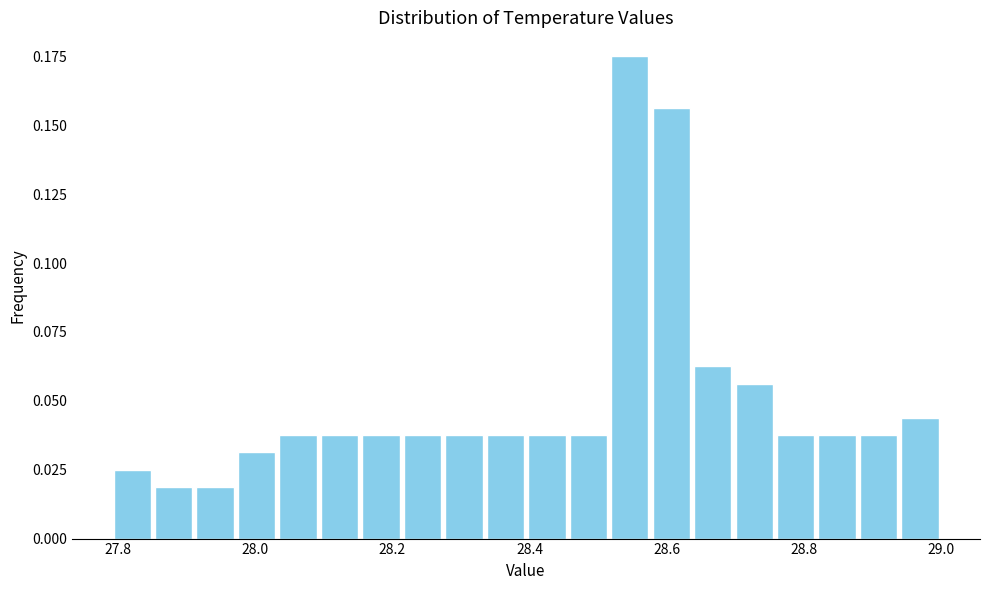

Around what value on the x-axis is the tallest bar? Give the approximate position of its centre, as read against the axis.

28.54